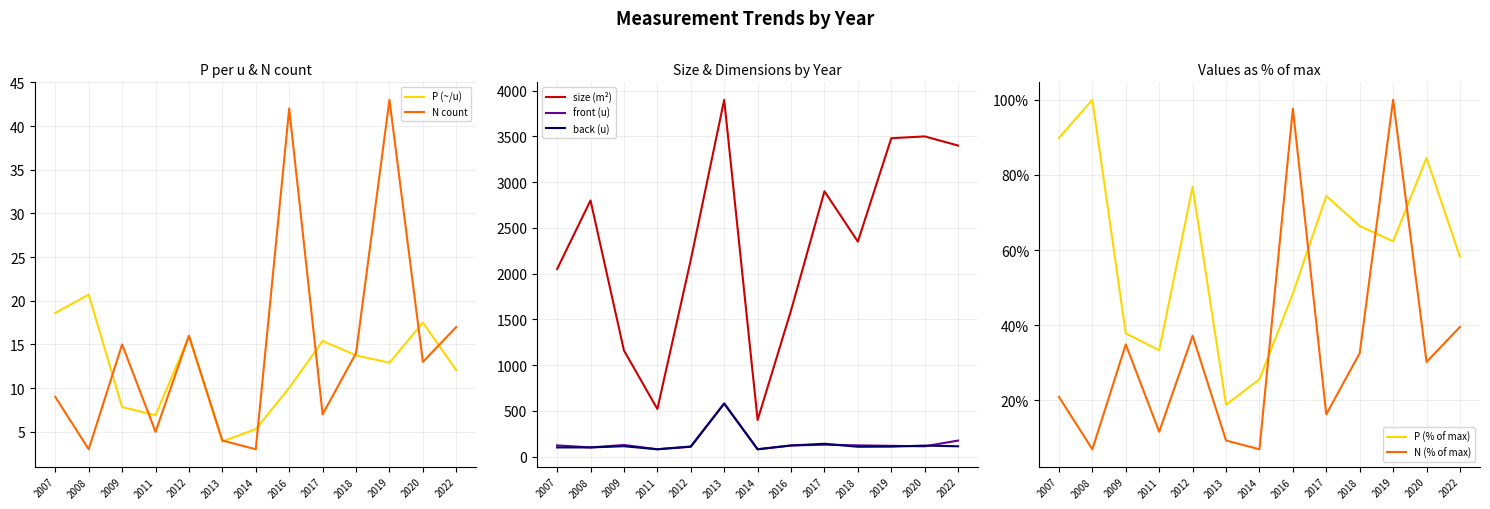

What is the difference between the second highest and second lowest values in the back_u series?

60.0